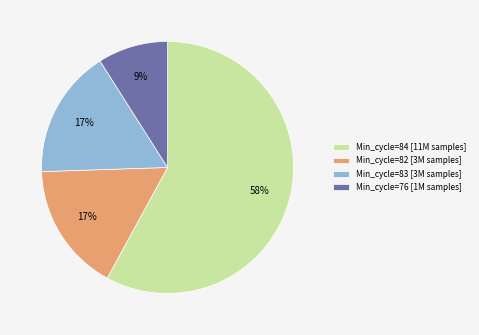

Which category has the biggest portion of the pie?

Min_cycle=84 [11M samples]